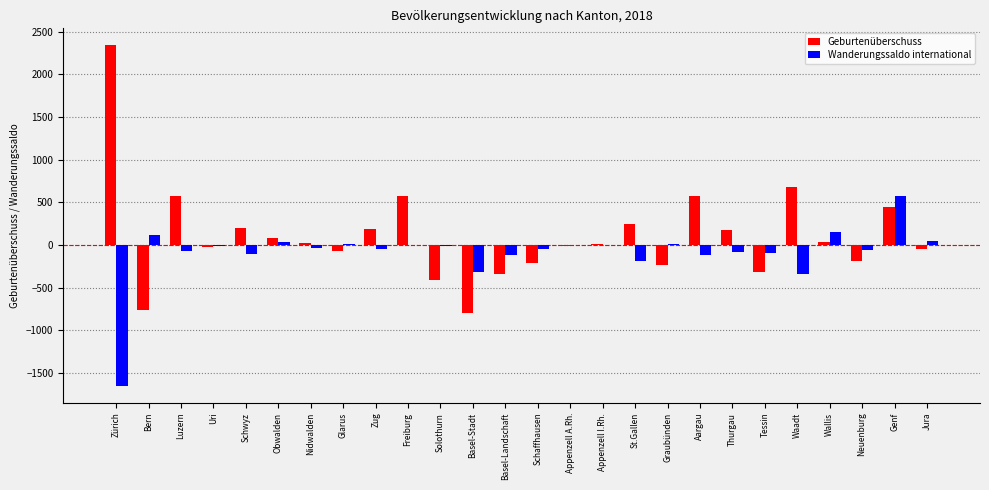

What is the average value of the Wanderungssaldo international series?

-89